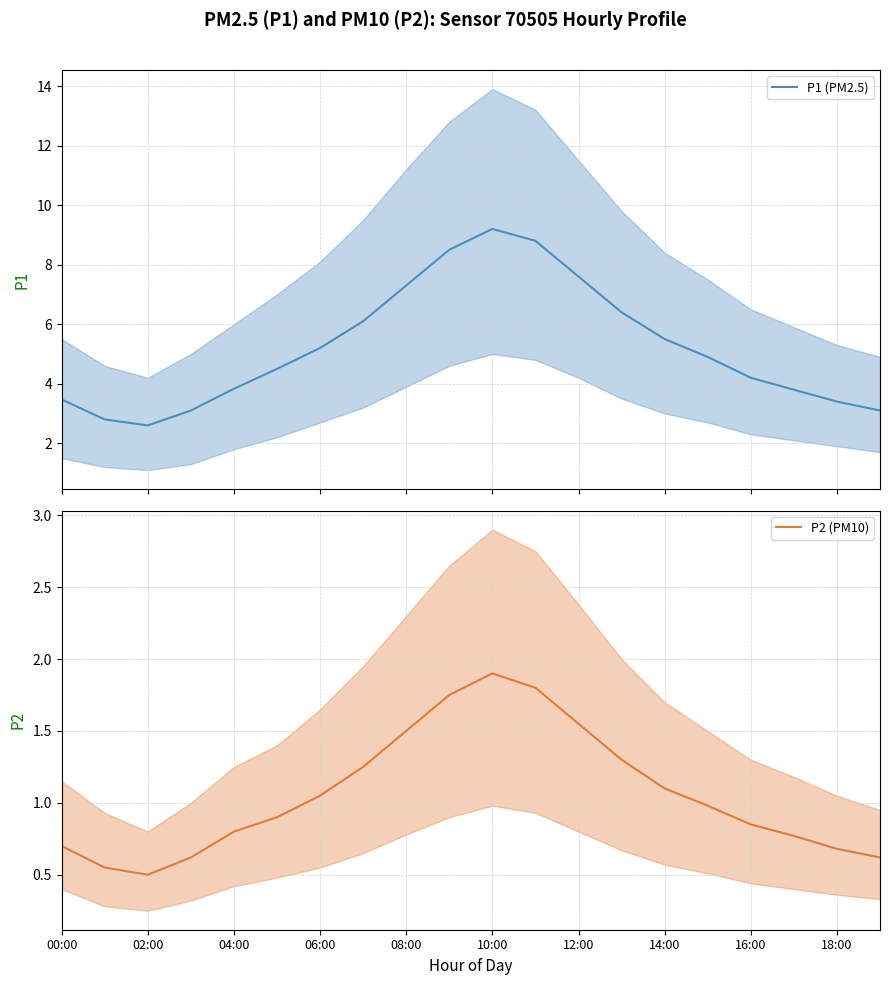

Which category has the highest value in the P2 (PM10) series?

10:00